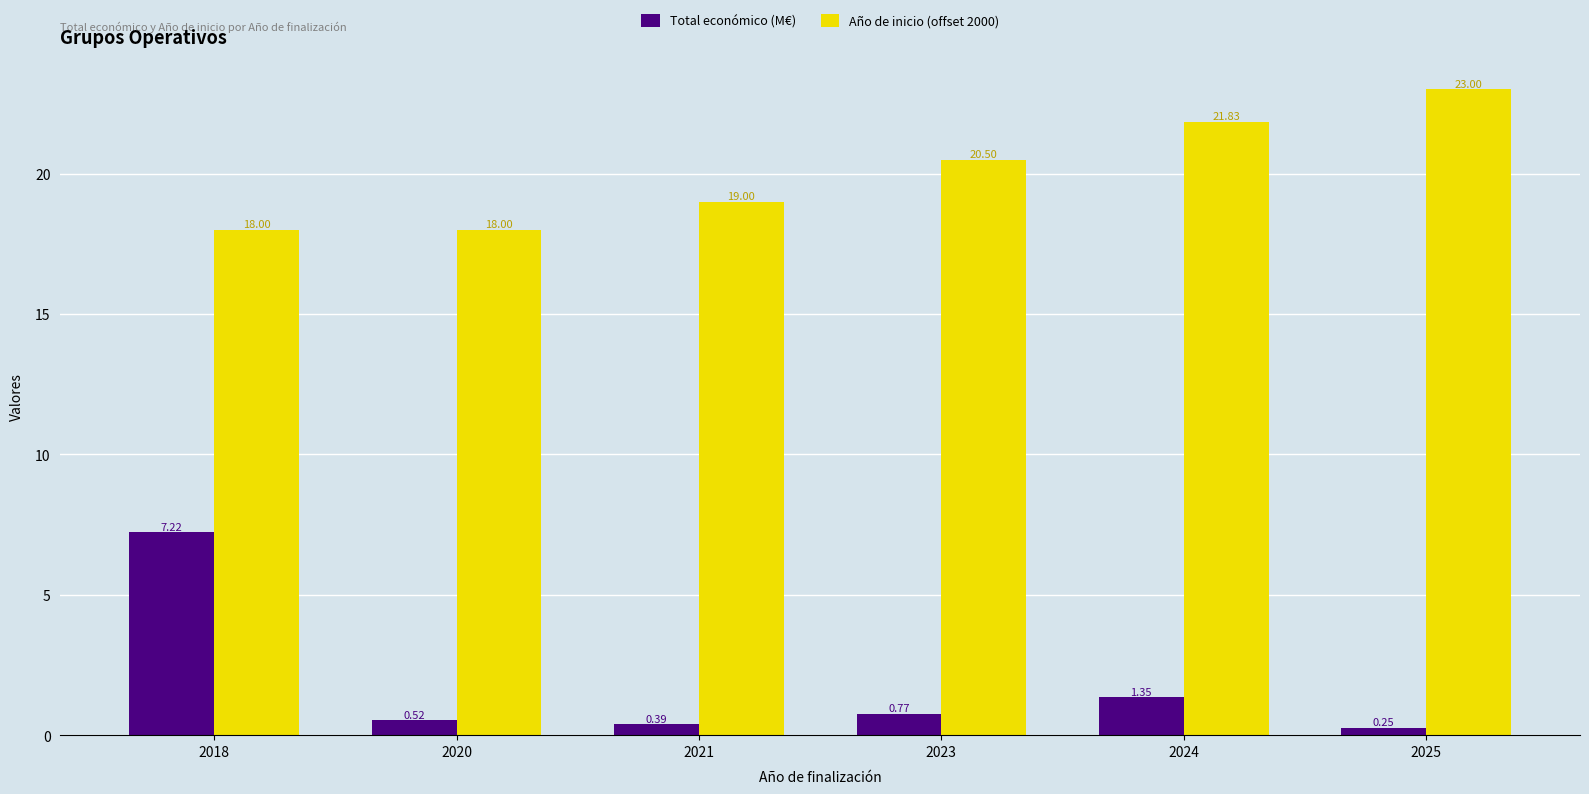

How many groups of bars are there?

6